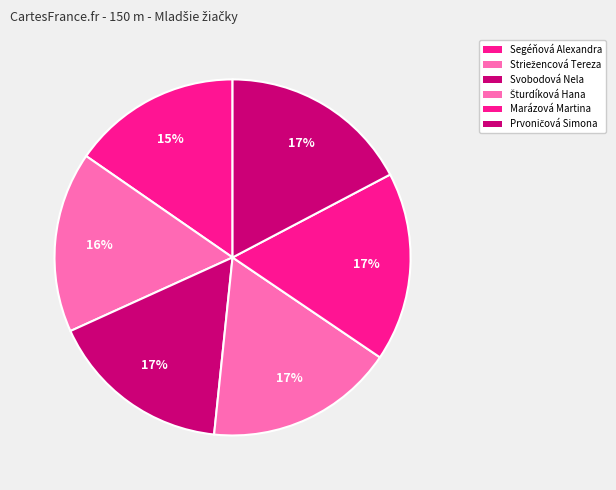

Does Marázová Martina account for over 50% of the chart?

No